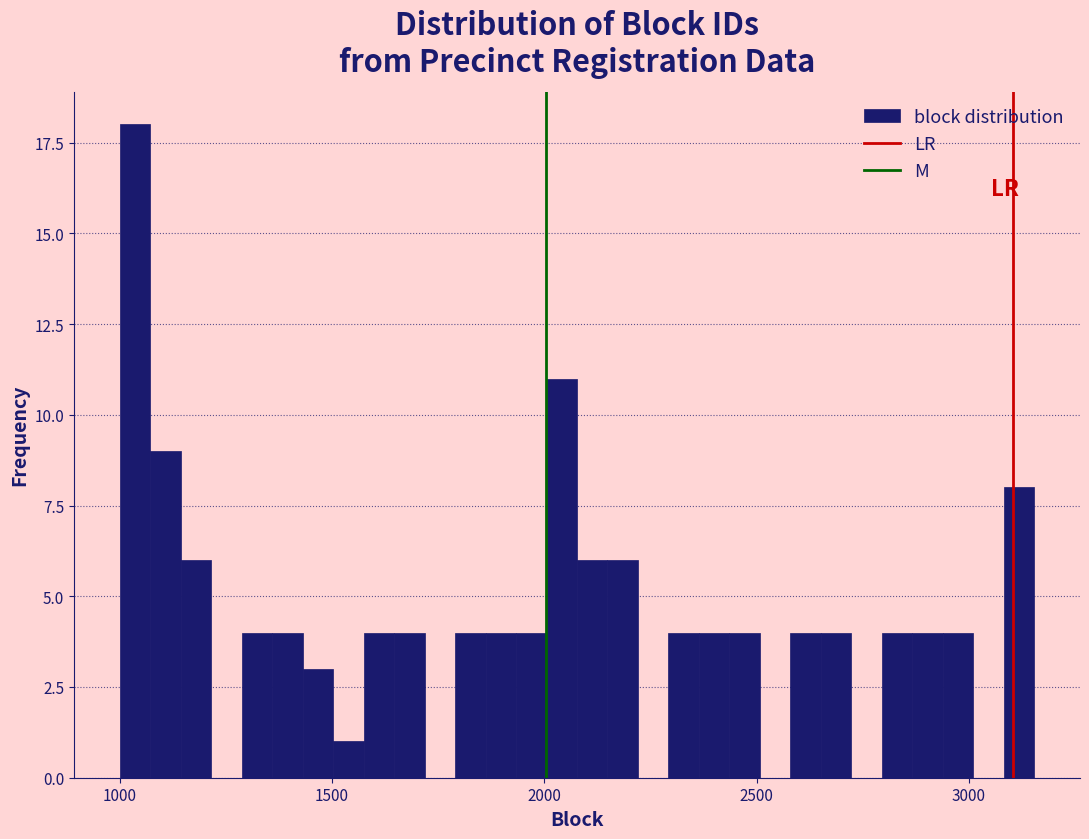

Read against the x-axis, roughly where is the centre of the tallest bar?

1050